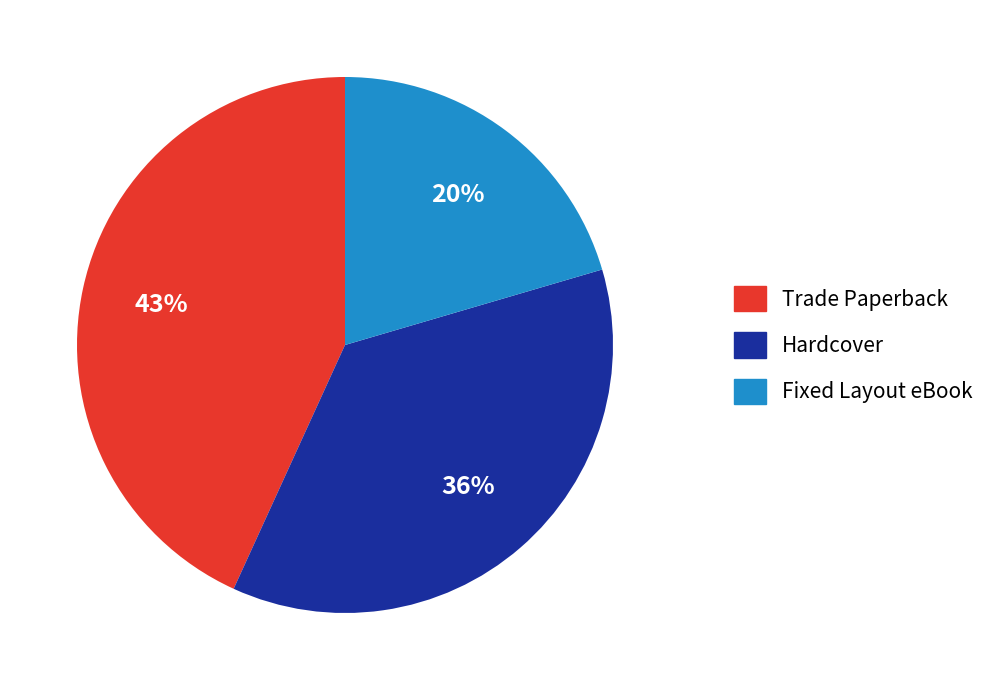

Which has a higher value, Fixed Layout eBook or Hardcover?

Hardcover